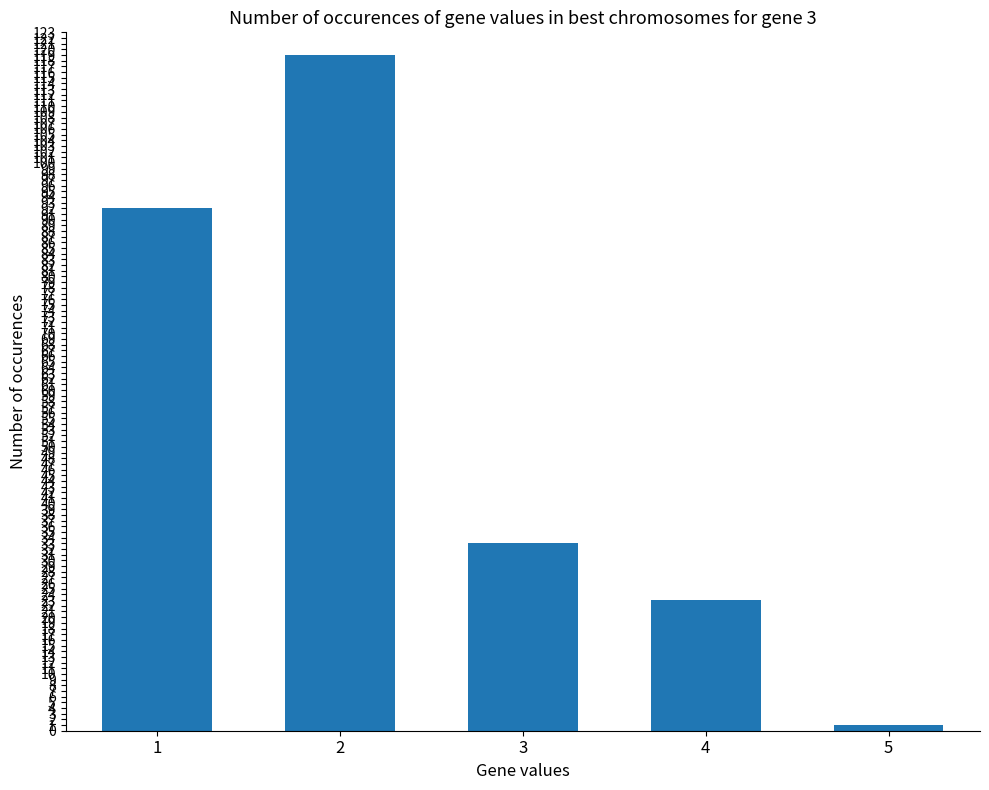

Are the bars horizontal?

No